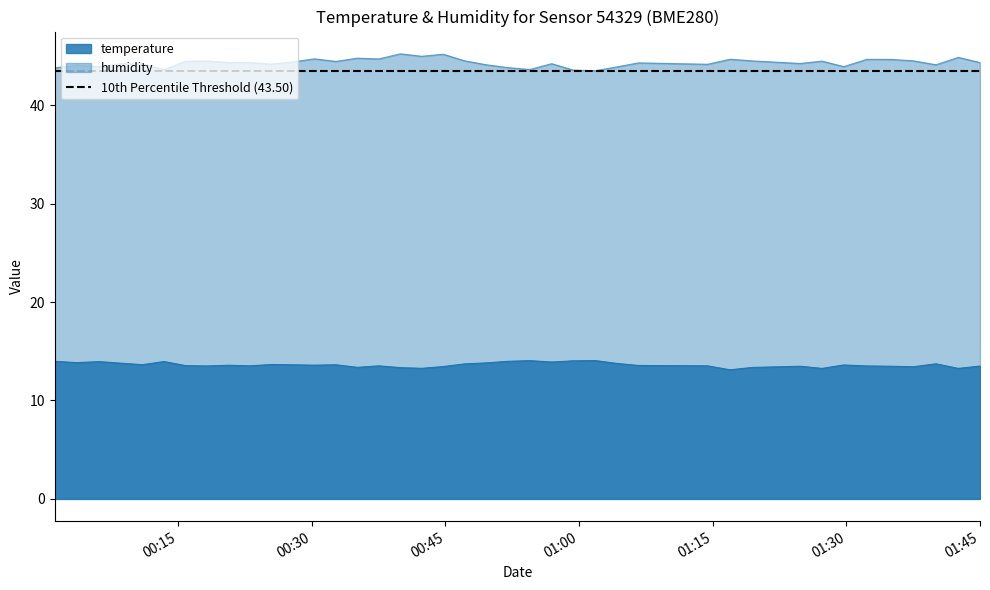

Does the chart display data point markers on the line(s)?

No